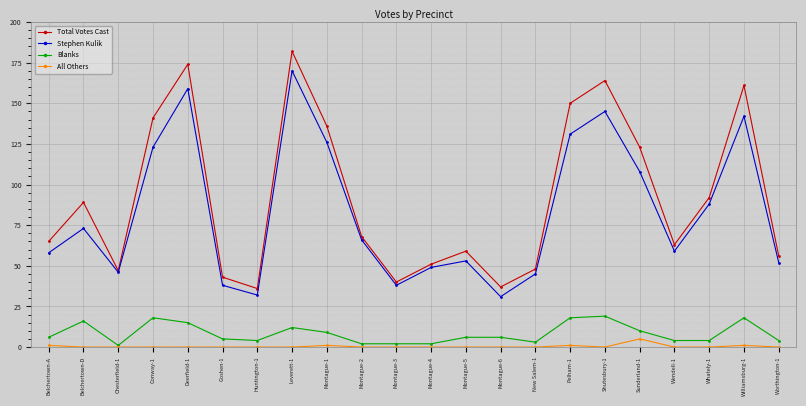

True or false: All Others and Total Votes Cast cross at least once.

False